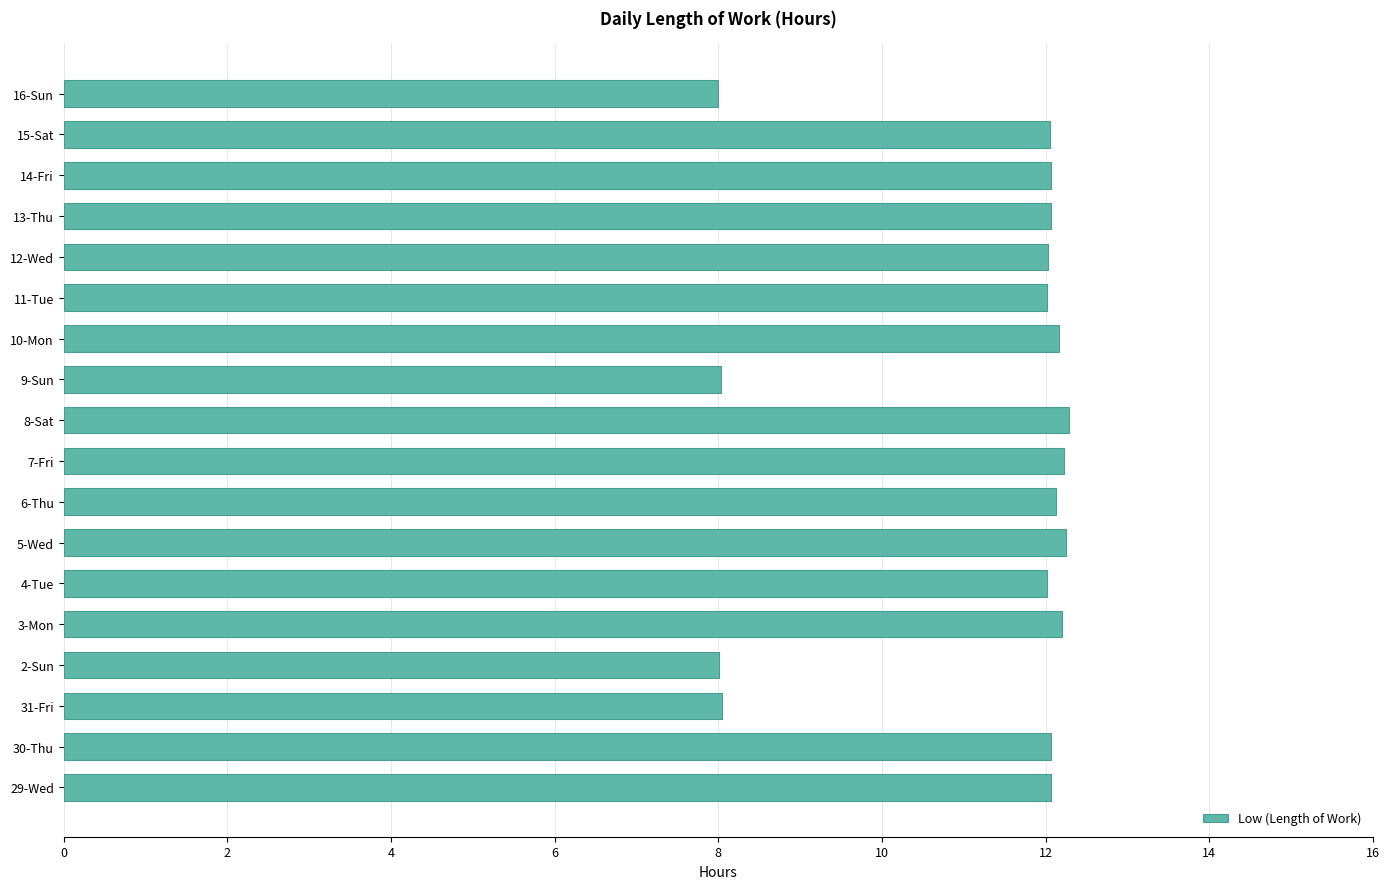

What is the ratio of the value at 10-Mon to the value at 6-Thu?

1.0